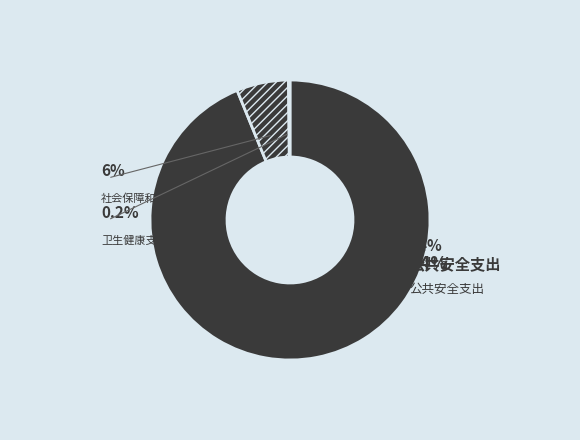

How many segments does this pie chart have?

3